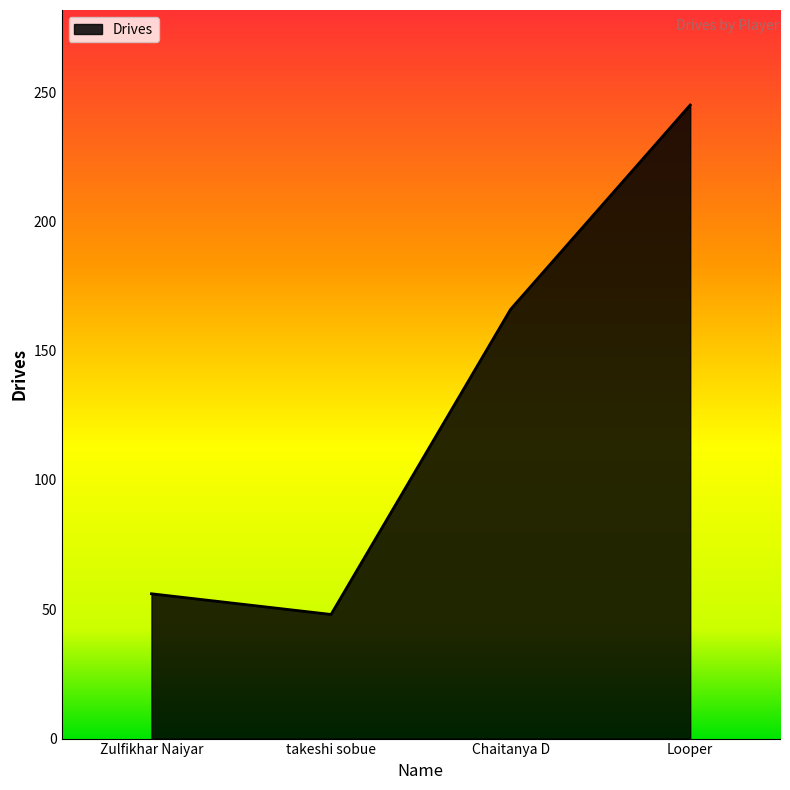

List the labels in order of value, smallest first.

takeshi sobue, Zulfikhar Naiyar, Chaitanya D, Looper